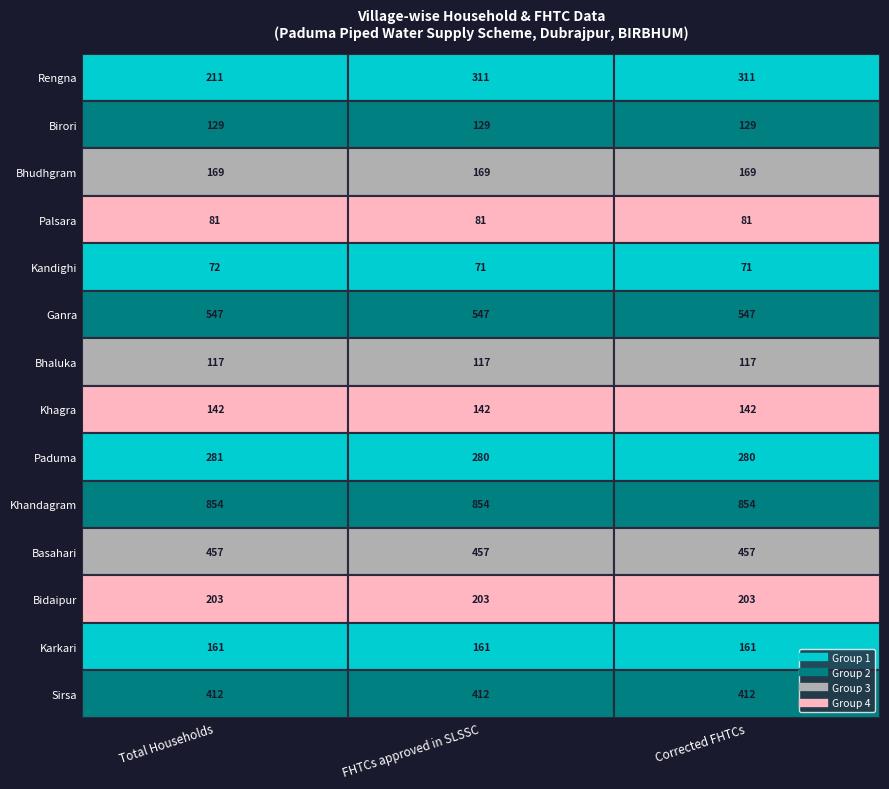

What is the maximum value for Bidaipur?

203